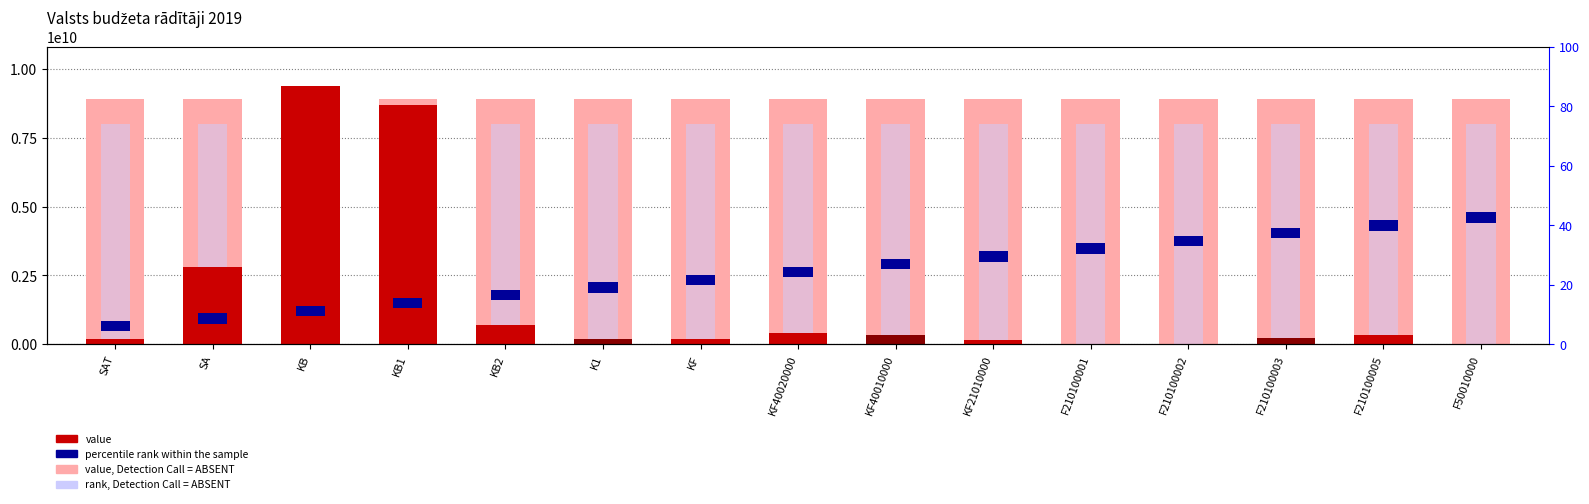

The rank, Detection Call = ABSENT series shows 10440071588.4 at SA. True or false?

False